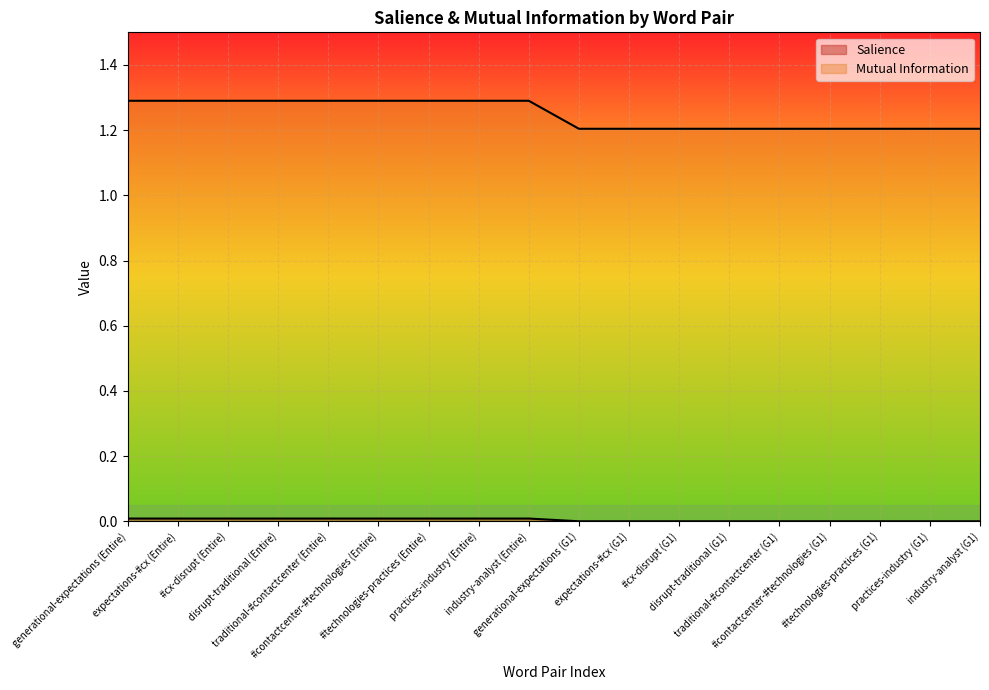

List the series in order of their peak value, lowest first.

Salience, Mutual Information